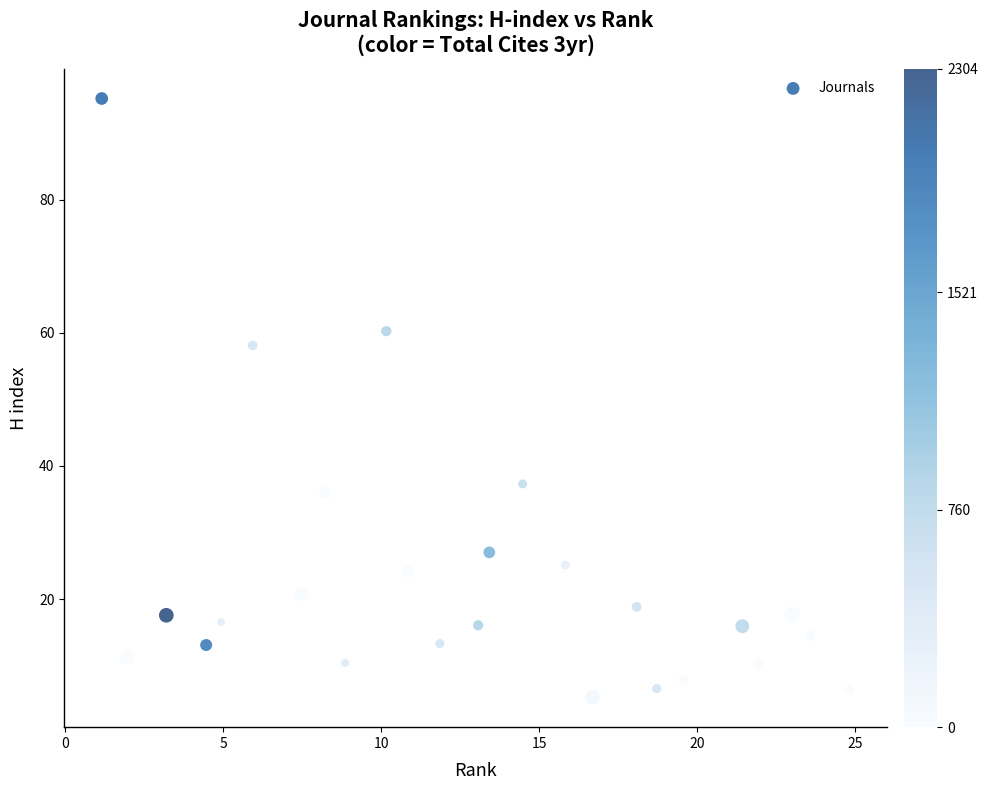

What Y value in the scatter plot is closest to 50?

58.1